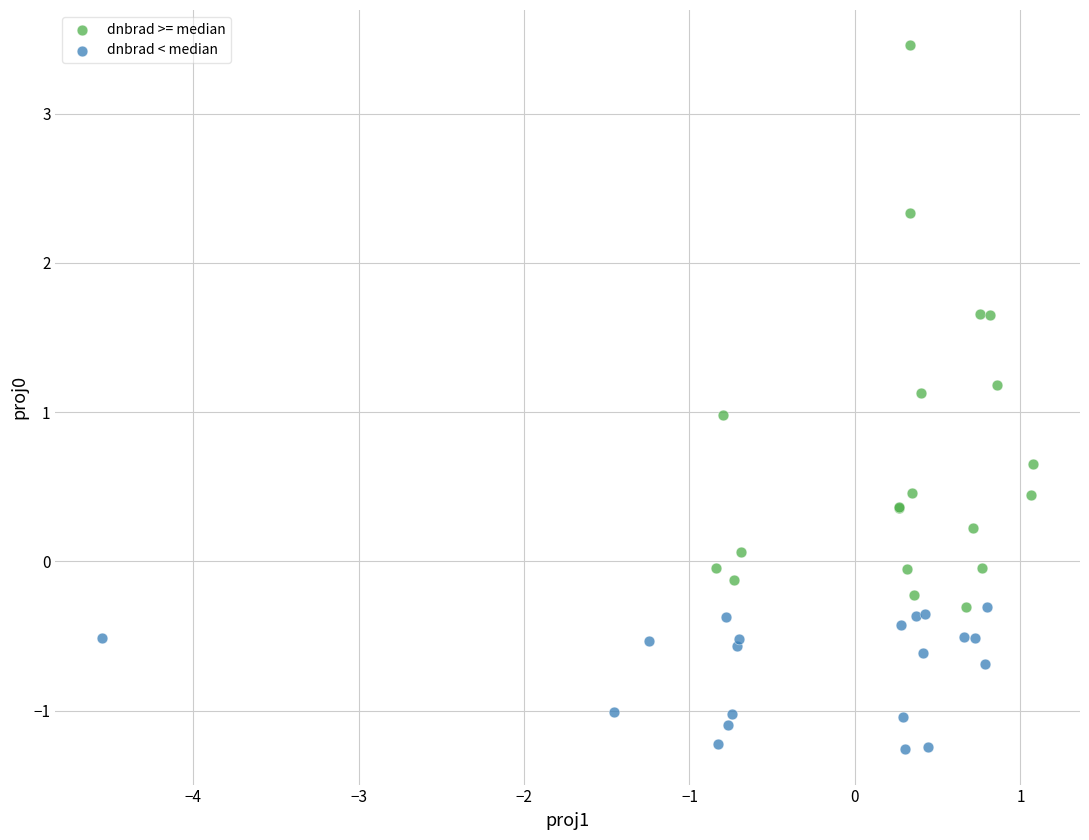

What are all the series names shown in the legend?

dnbrad >= median, dnbrad < median